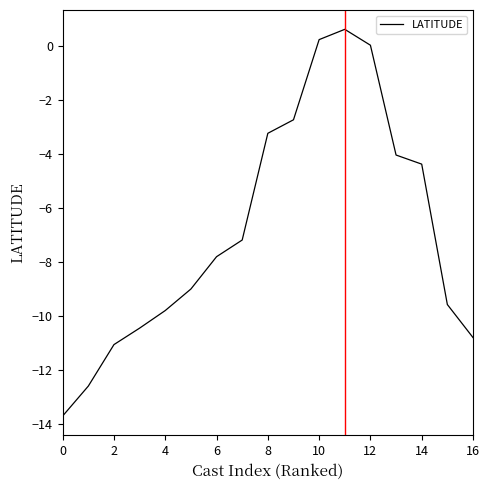

What is the difference between the maximum and minimum values?

14.3